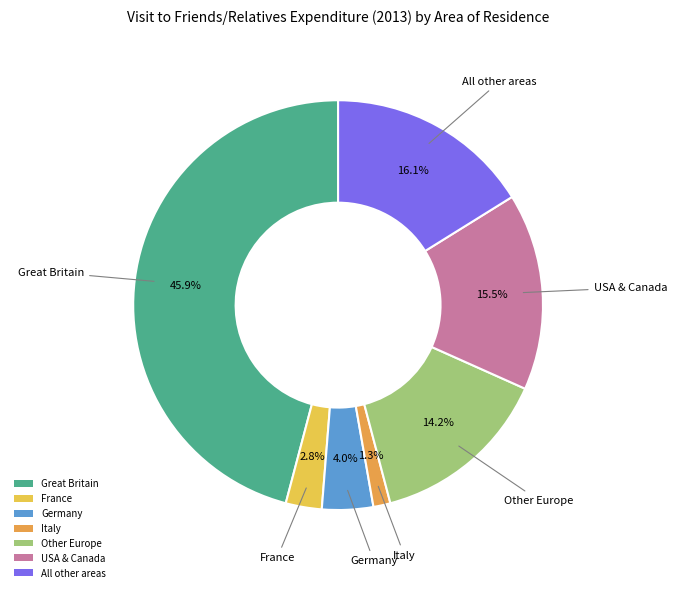

To the nearest percent, what is the average slice percentage?

14%